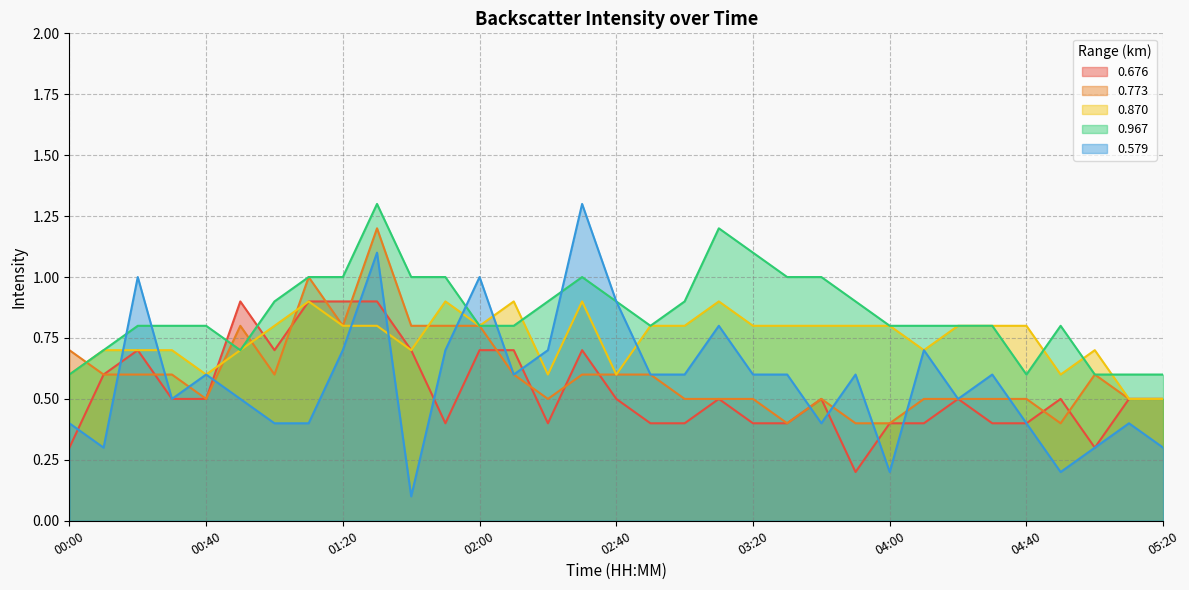

Is the value of 0.870 at 02:00 greater than the value of 0.579 at 00:00?

Yes